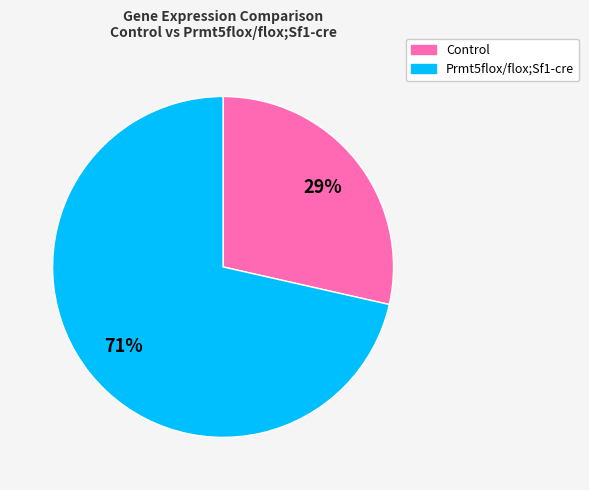

Count the number of slices in the pie.

2